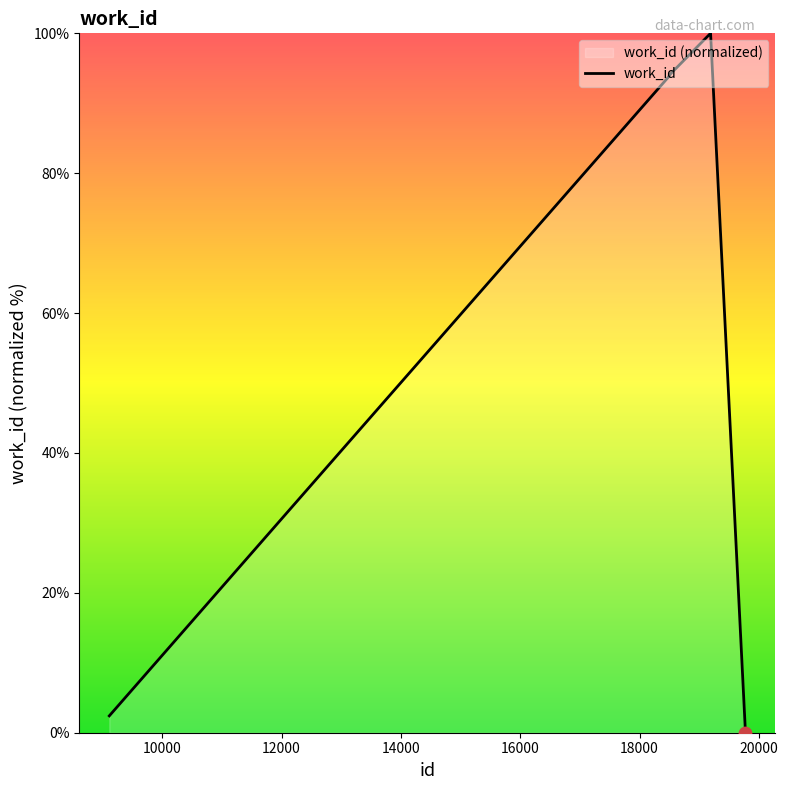

Between 18515 and 12057, which is larger?

18515